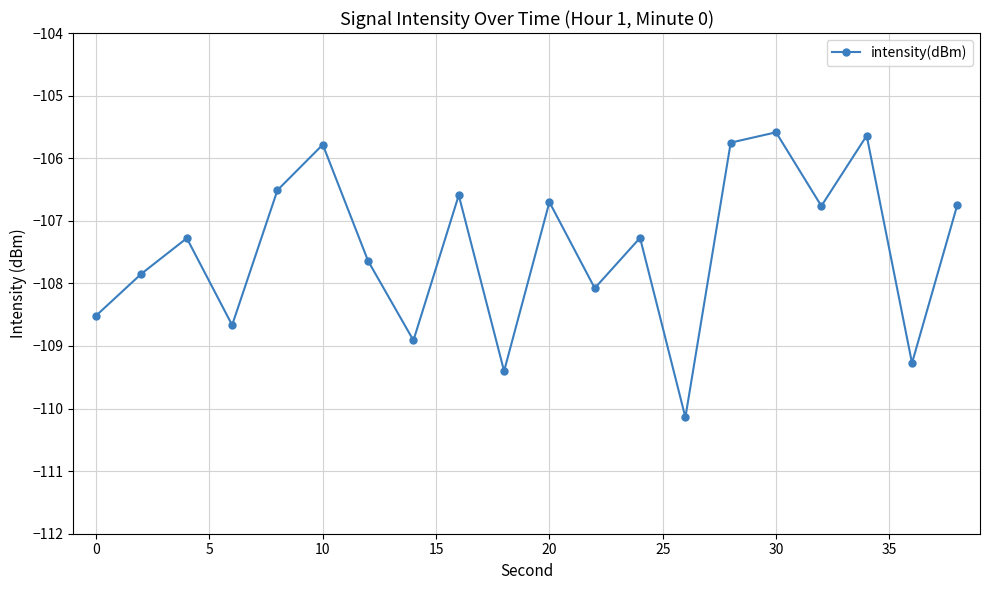

What is the maximum value shown in the chart?

-105.6